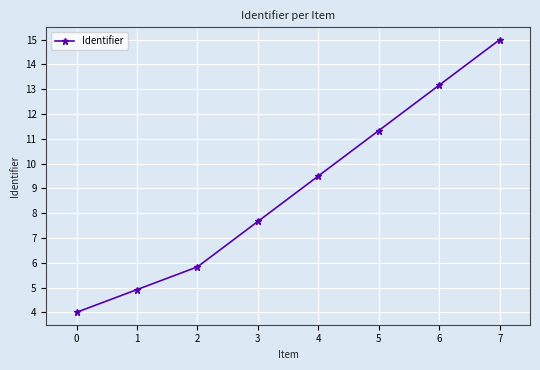

What is the greatest value displayed?

15.0